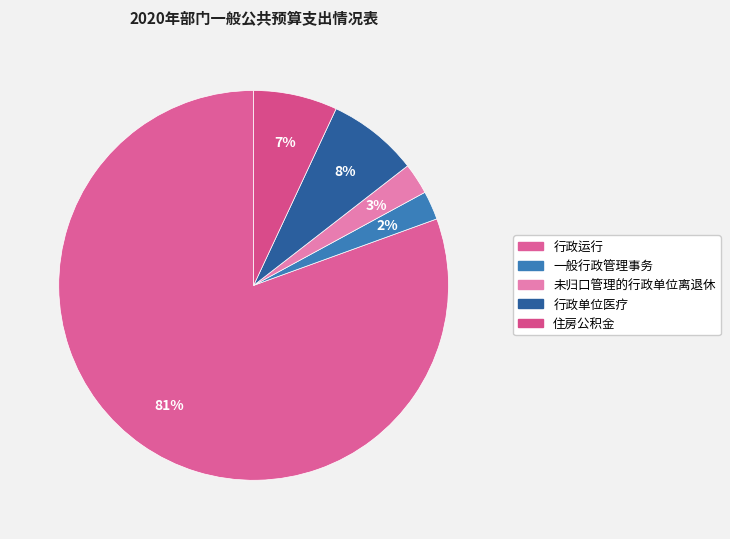

The 未归口管理的行政单位离退休 slice represents 3% of the pie. True or false?

True